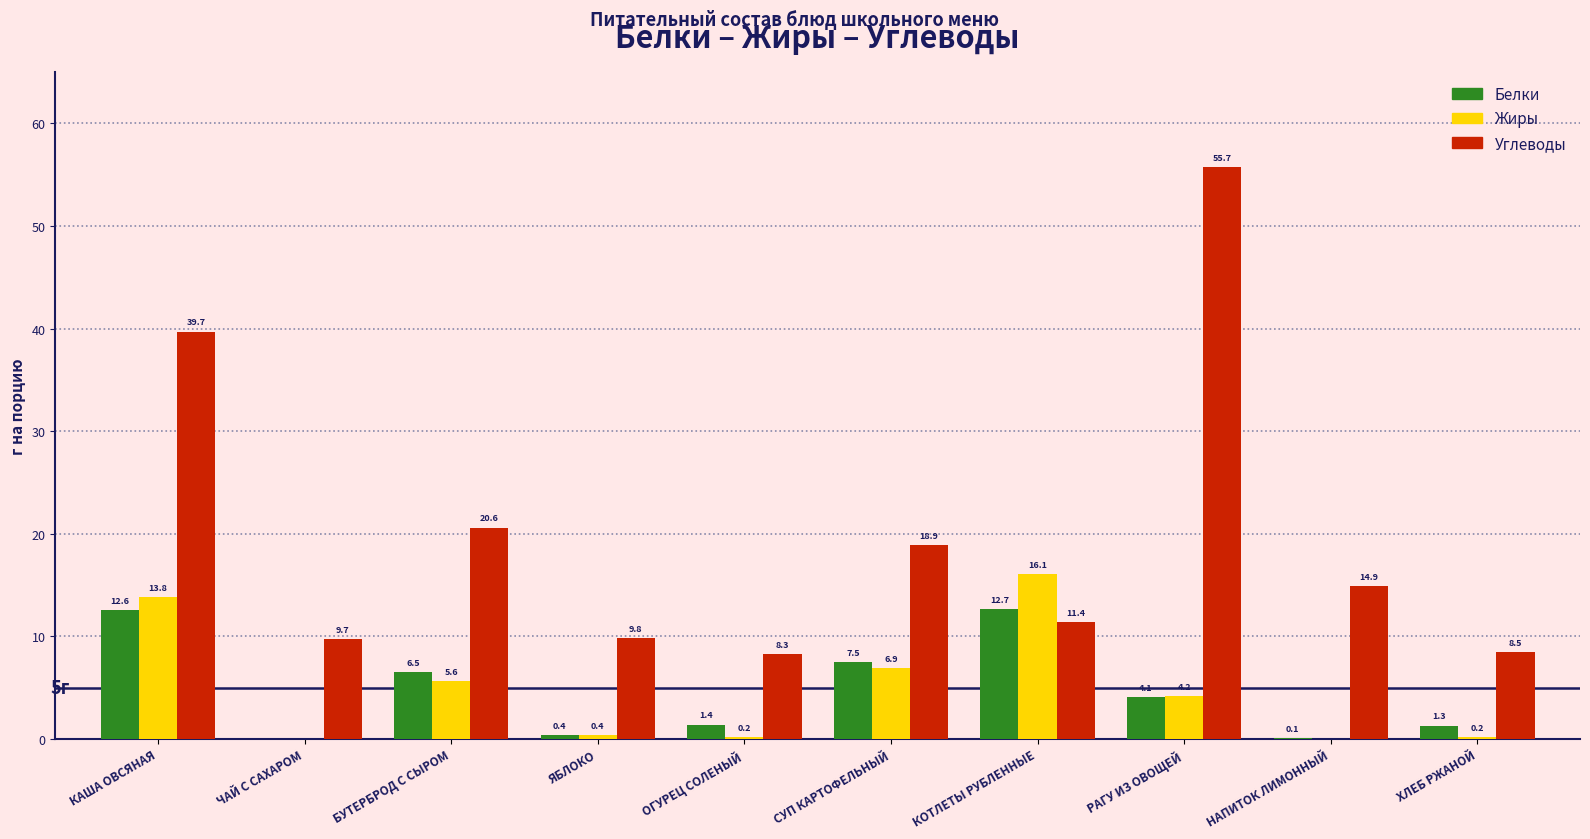

The Углеводы series shows 39.7 at КАША ОВСЯНАЯ. True or false?

True